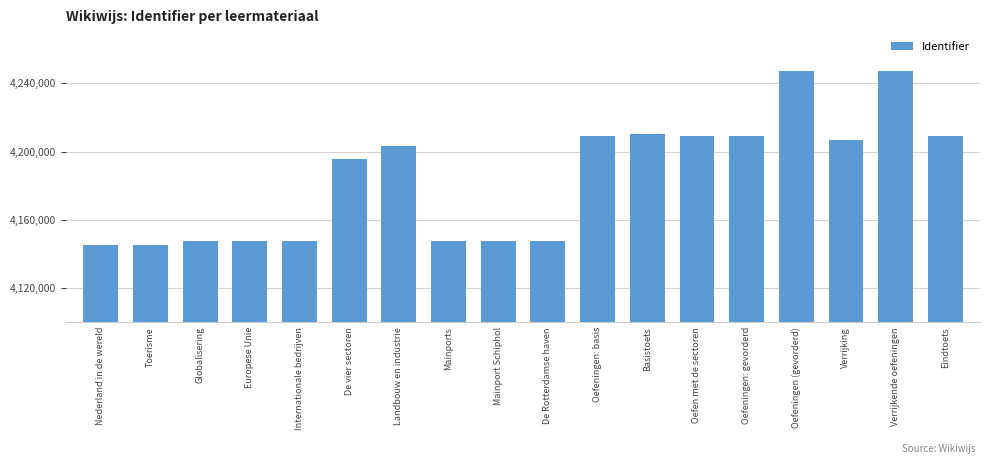

The chart shows a value of 6960893 at Europese Unie. True or false?

False